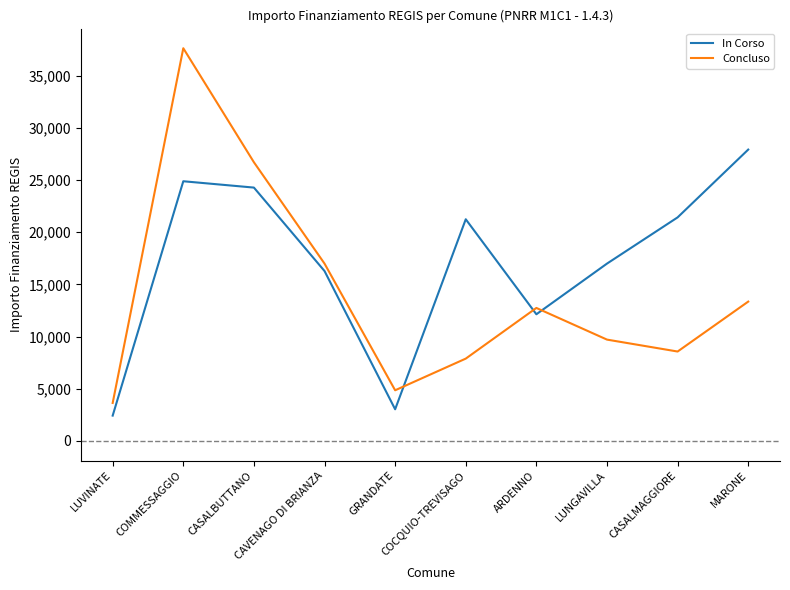

Between which two adjacent categories do In Corso and Concluso first intersect?

GRANDATE and COCQUIO-TREVISAGO